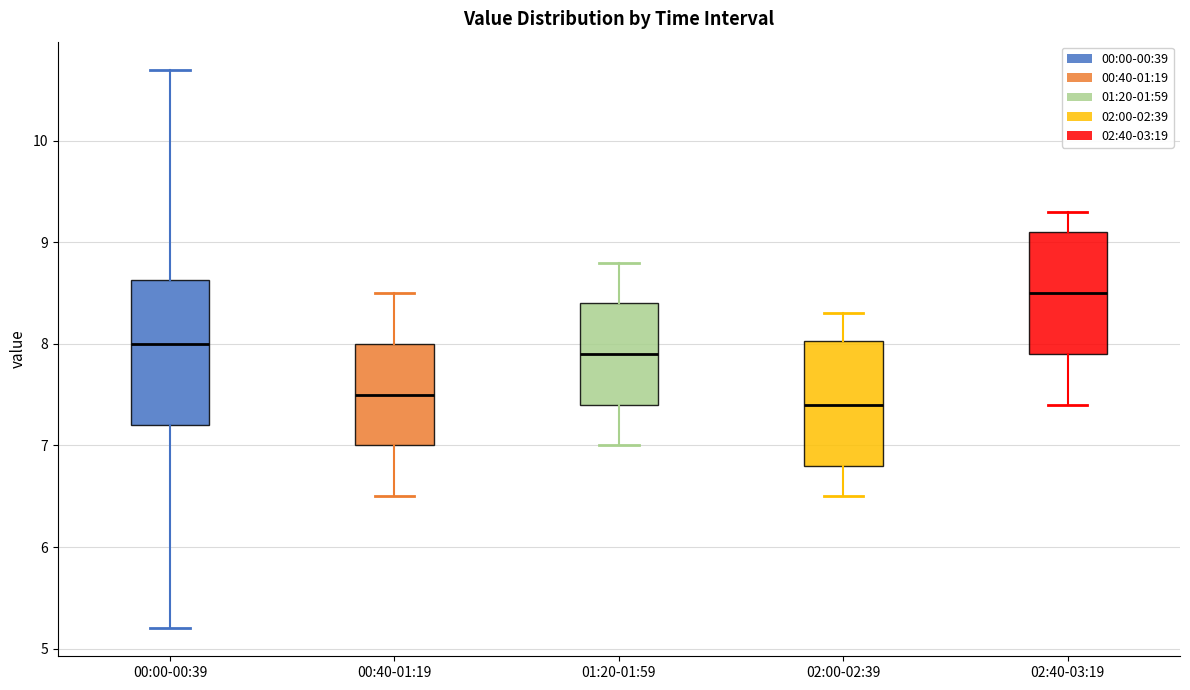

Reading left to right, transcribe this box plot: for each box, give where its median line is, the range the box spans, and where its two whiskers end, as read against the y-axis. The values are not printed on the chart, so give them approximately, as read against the axis.

00:00-00:39: median 8.0, box 7.2 to 8.6, whiskers 5.2 to 10.7
00:40-01:19: median 7.5, box 7.0 to 8.0, whiskers 6.5 to 8.5
01:20-01:59: median 7.9, box 7.4 to 8.4, whiskers 7.0 to 8.8
02:00-02:39: median 7.4, box 6.8 to 8.0, whiskers 6.5 to 8.3
02:40-03:19: median 8.5, box 7.9 to 9.1, whiskers 7.4 to 9.3